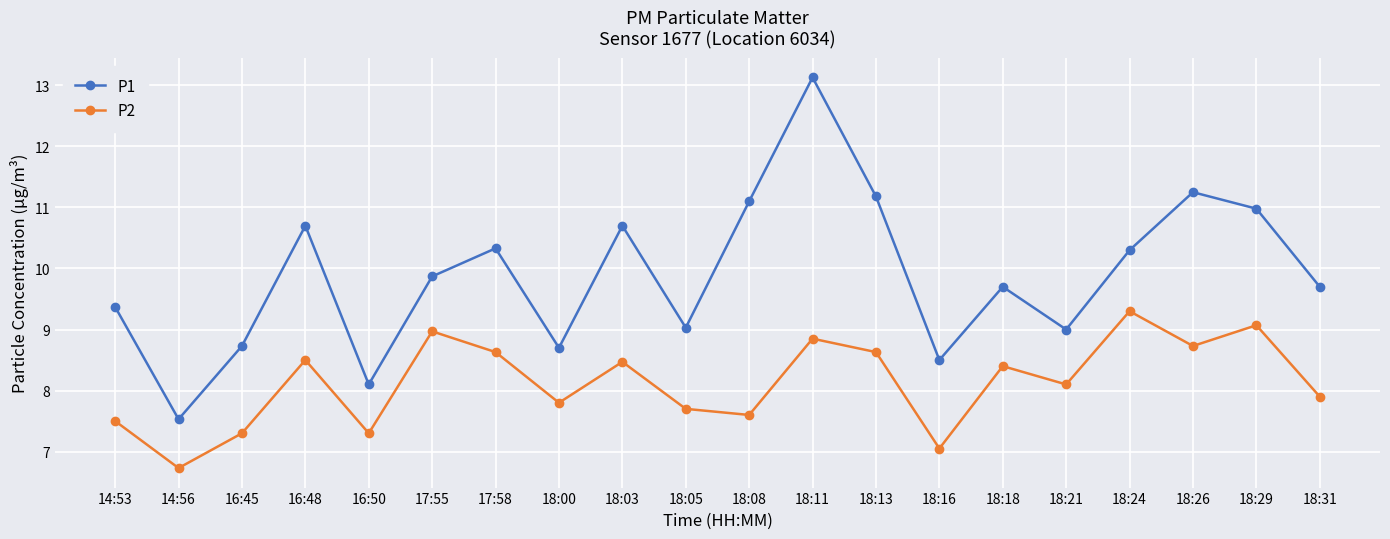

True or false: P2 and P1 cross at least once.

False